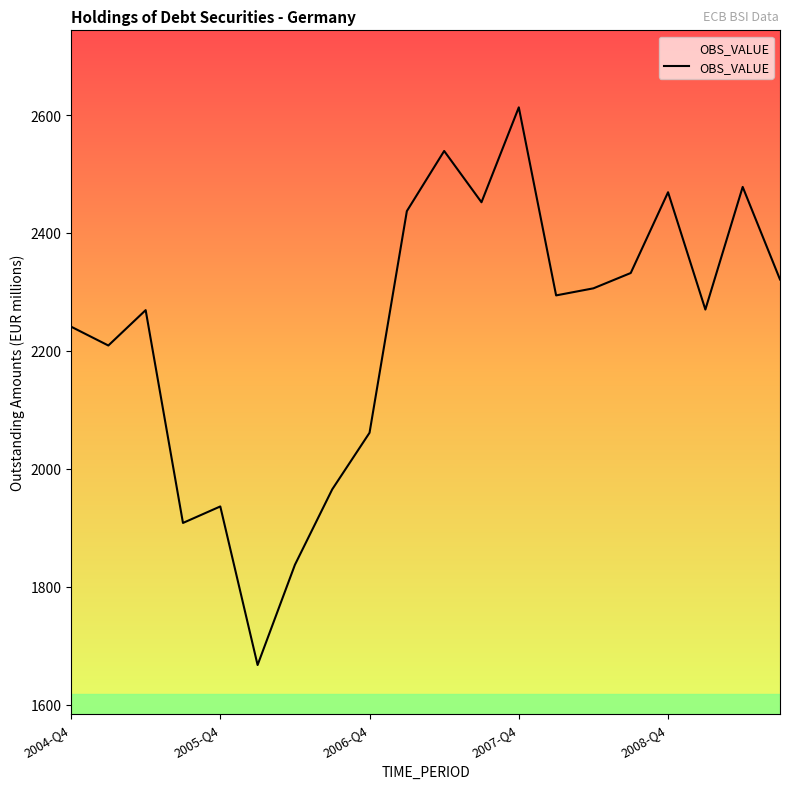

What is the difference between the second highest and minimum values?

872